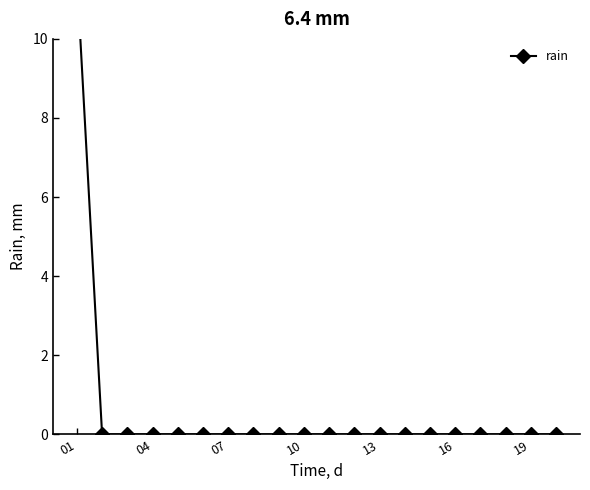

True or false: there are more than 1 points higher than both neighbors.

False